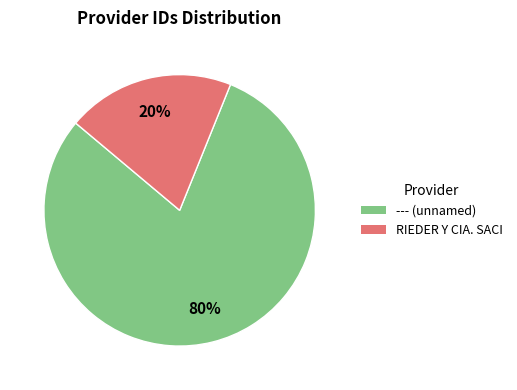

Count the number of slices in the pie.

2